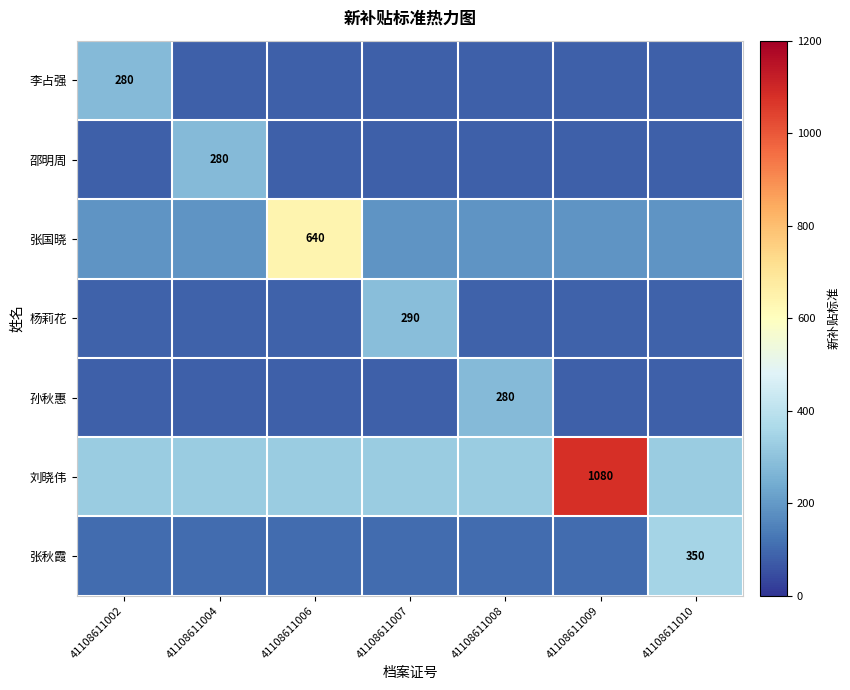

What is the difference between the maximum and minimum values in the 刘晓伟 series?

756